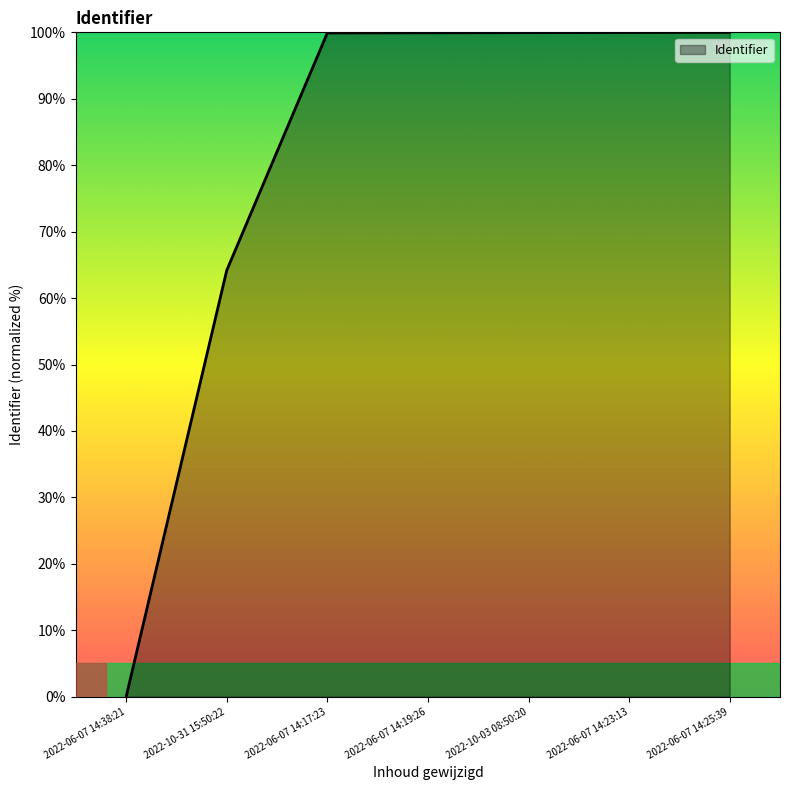

Which label corresponds to the smallest value in the chart?

2022-06-07 14:38:21